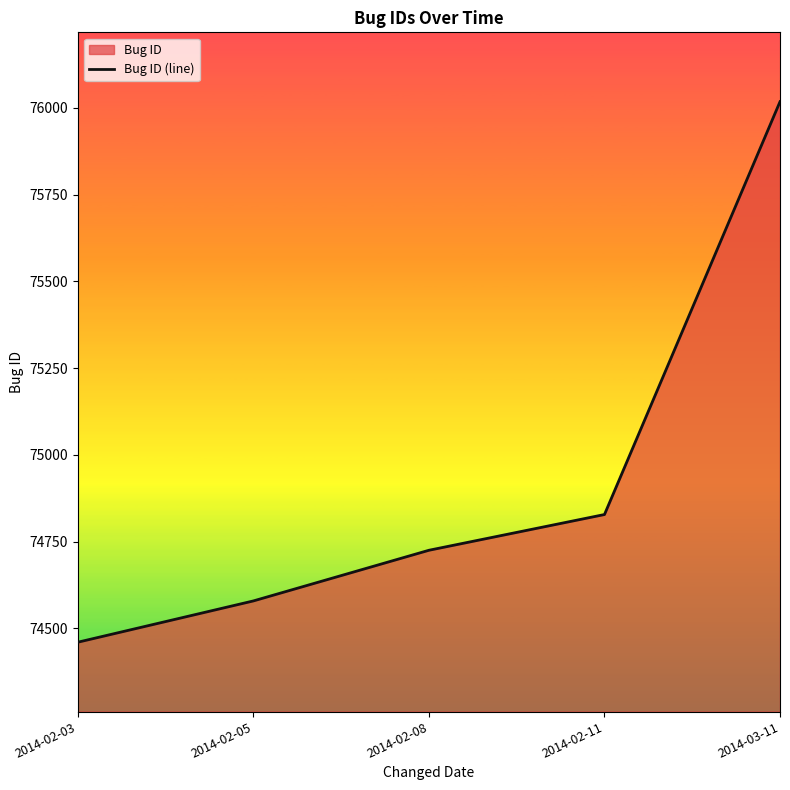

What is the value of the 2nd point from the left?

74579